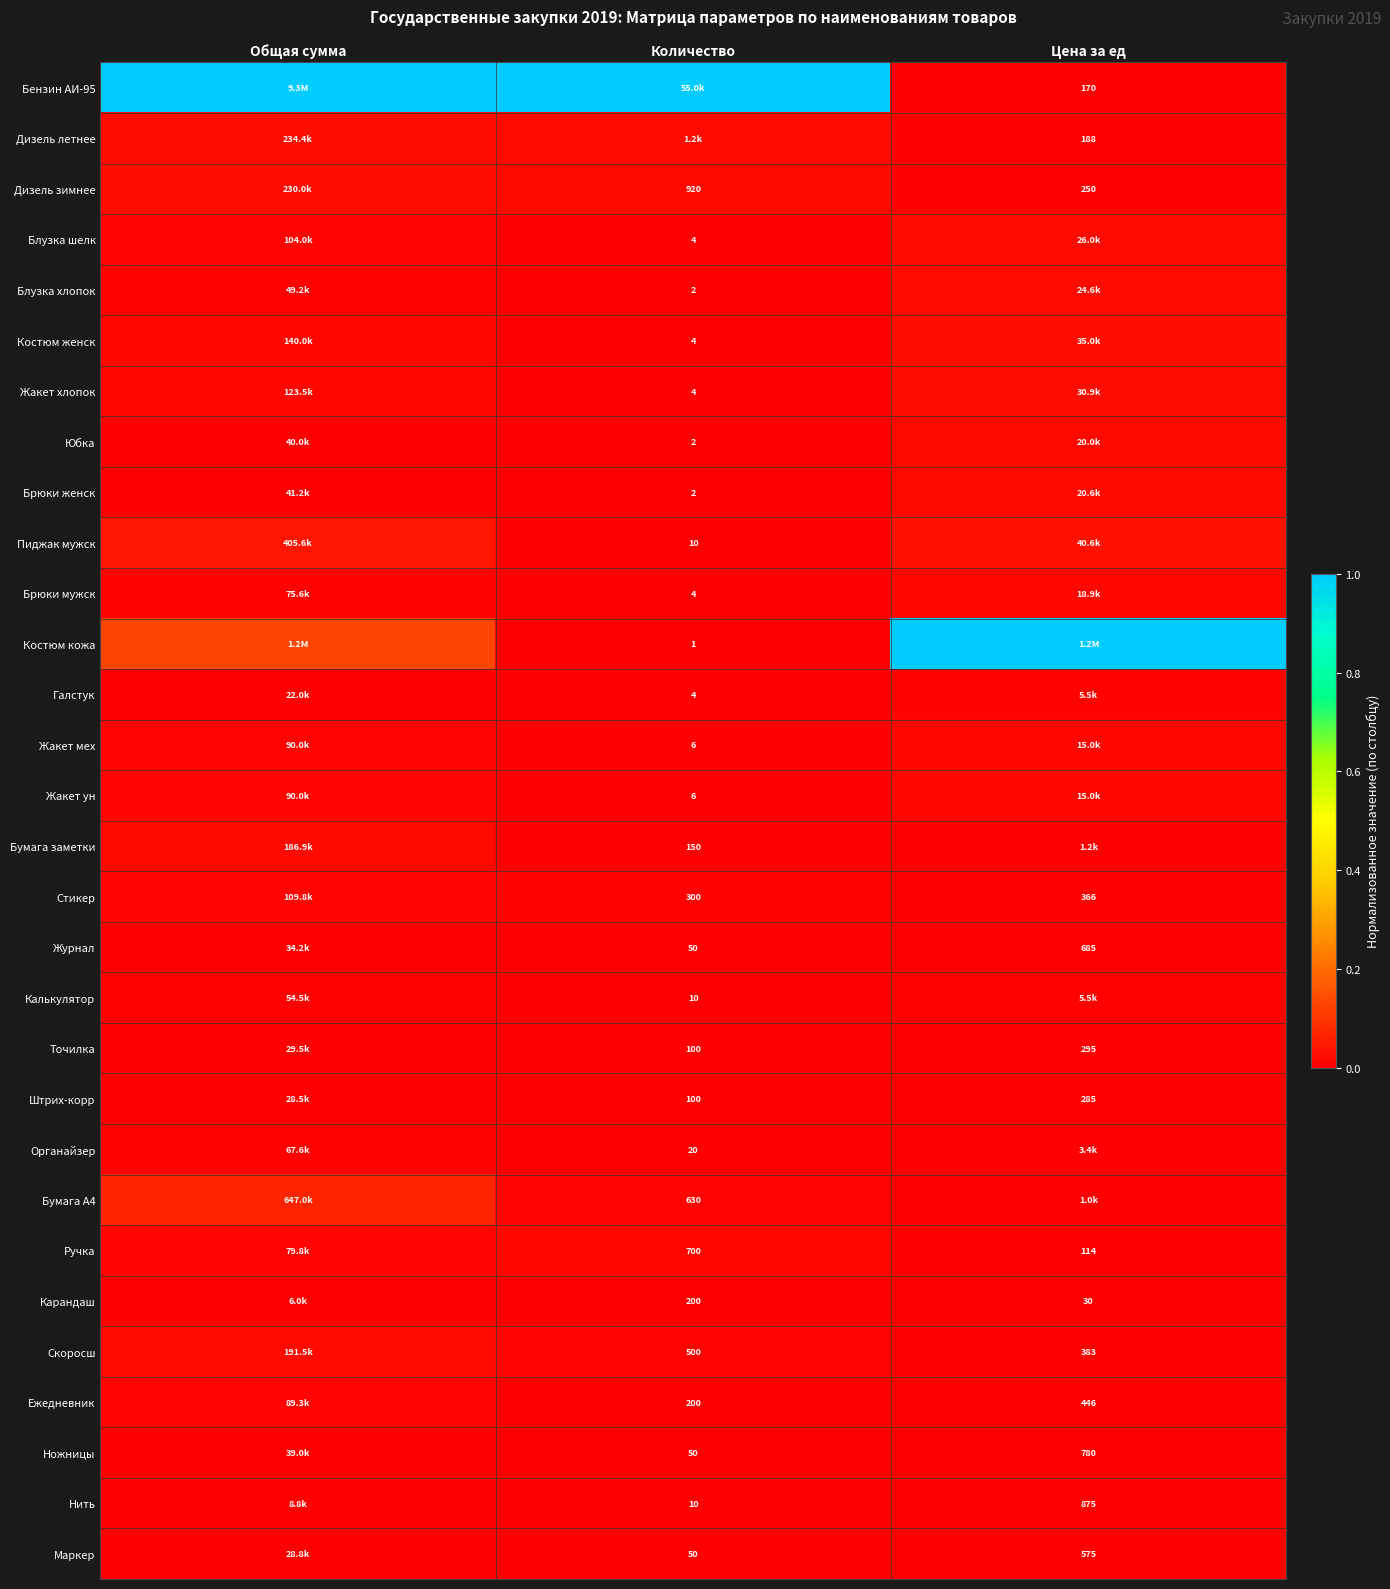

True or false: Бумага А4 has a value of 0.1 at Общая сумма.

True